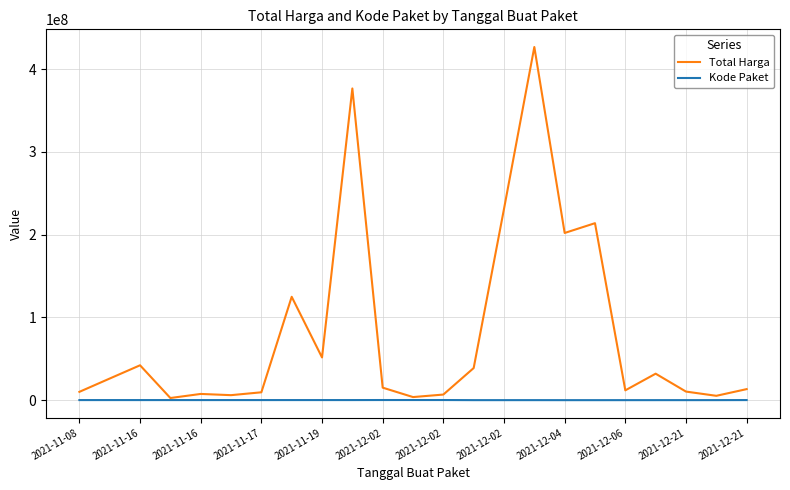

Does the chart display data point markers on the line(s)?

No